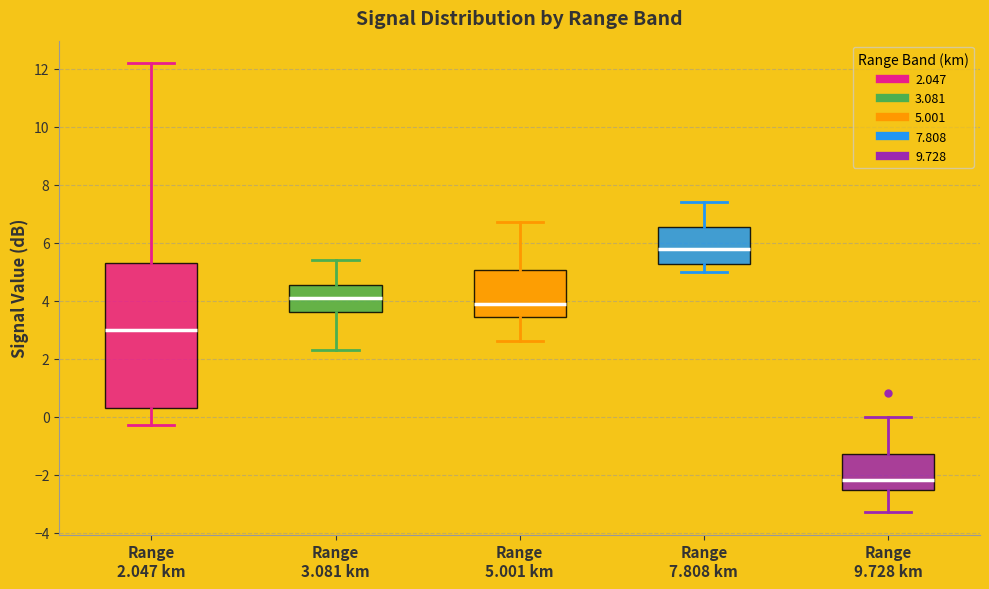

Comparing the boxes themselves (not the whiskers), which one is the tallest?

Range 2.047 km